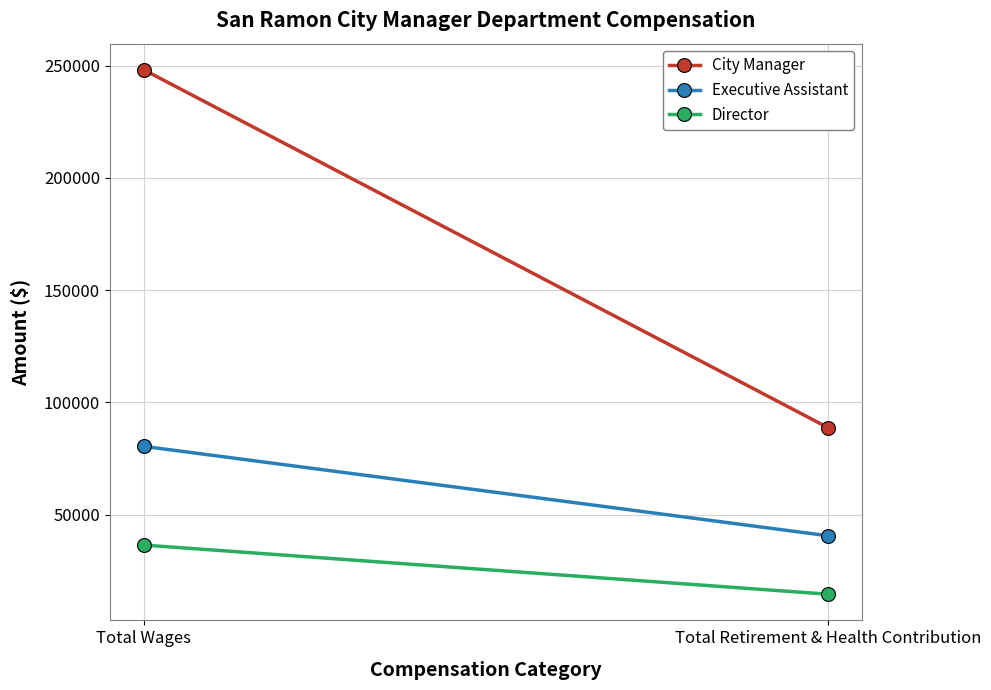

Reading left to right, what are all the values shown in this chart?

City Manager: Total Wages=248109	Total Retirement & Health Contribution=88767
Executive Assistant: Total Wages=80385	Total Retirement & Health Contribution=40569
Director: Total Wages=36417	Total Retirement & Health Contribution=14535